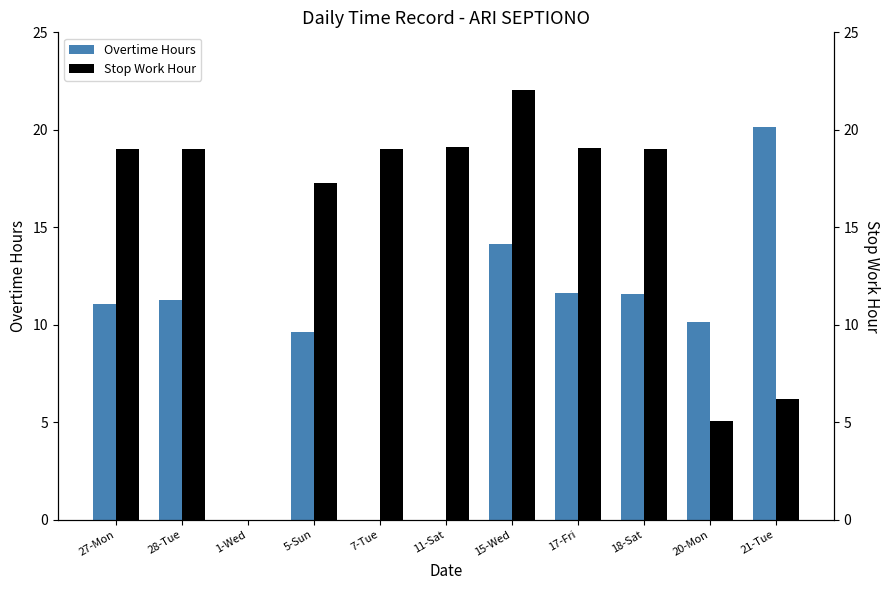

How many values in Stop Work Hour are above zero?

10